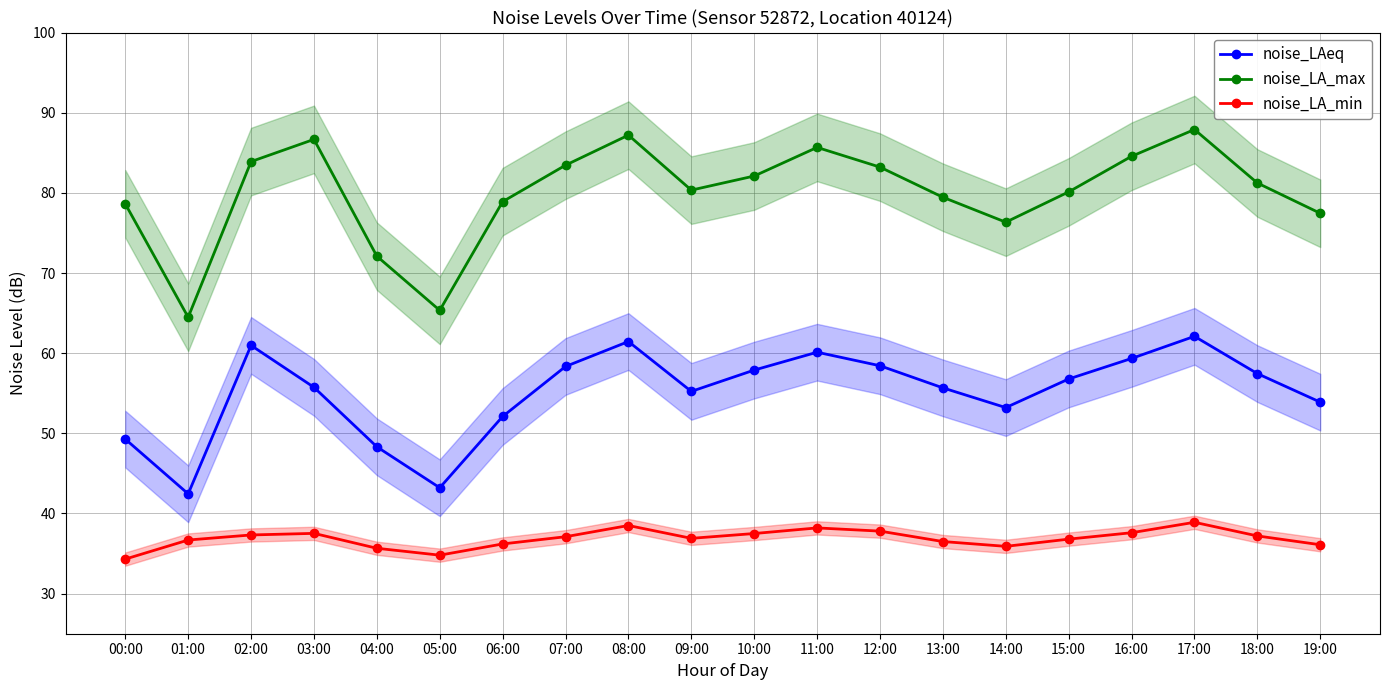

Between 14:00 and 16:00, which is larger?

16:00